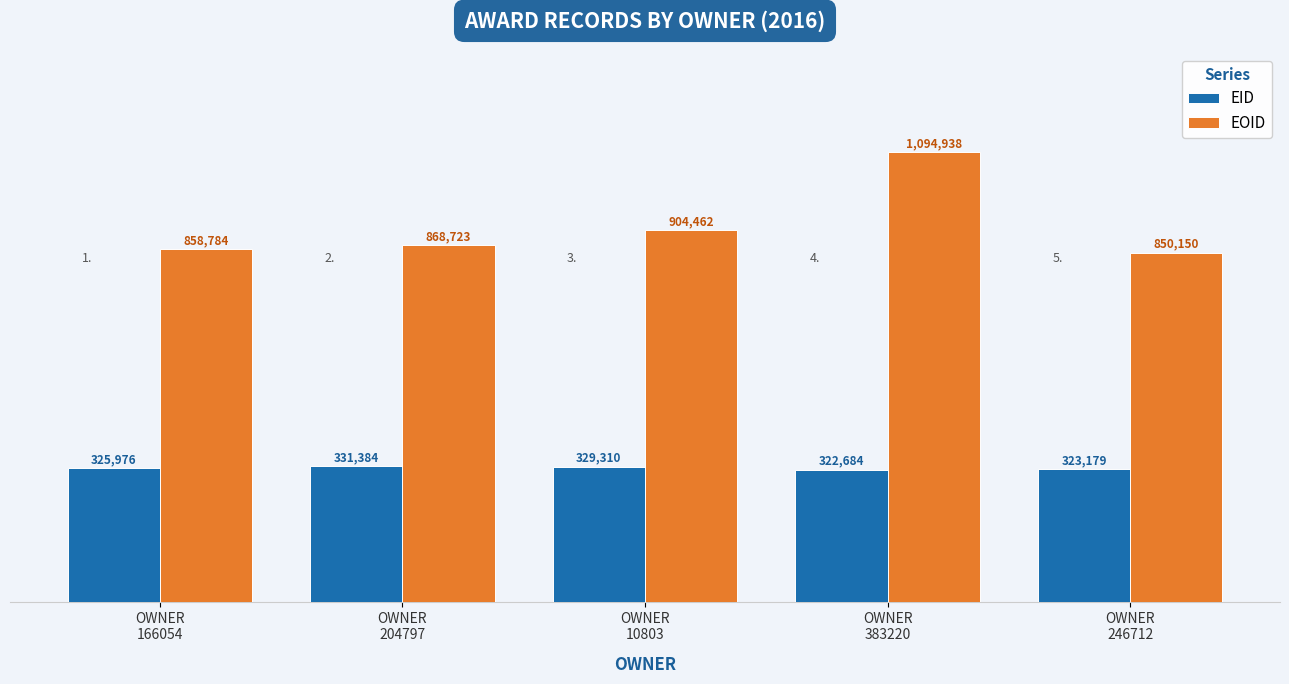

At OWNER
383220, list the series in order from largest to smallest.

EOID, EID